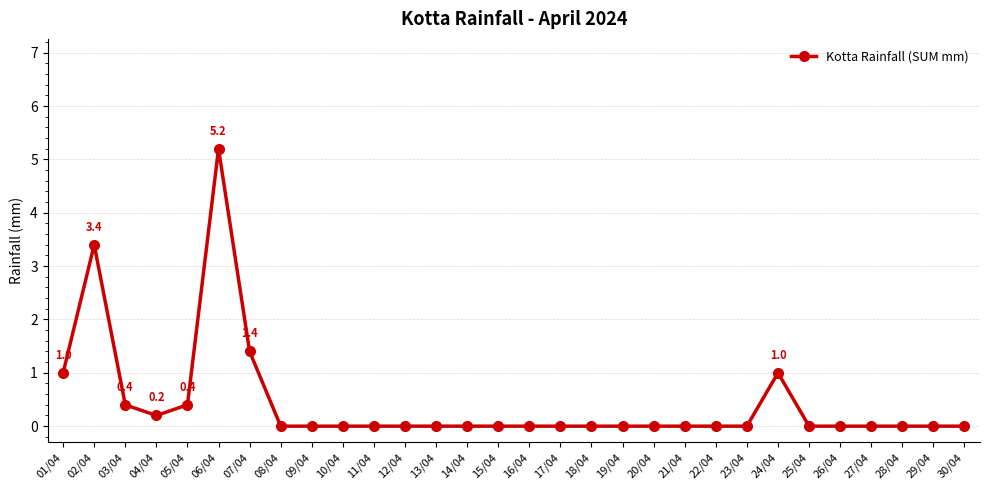

True or false: the data shows 0.0 at 21/04.

True